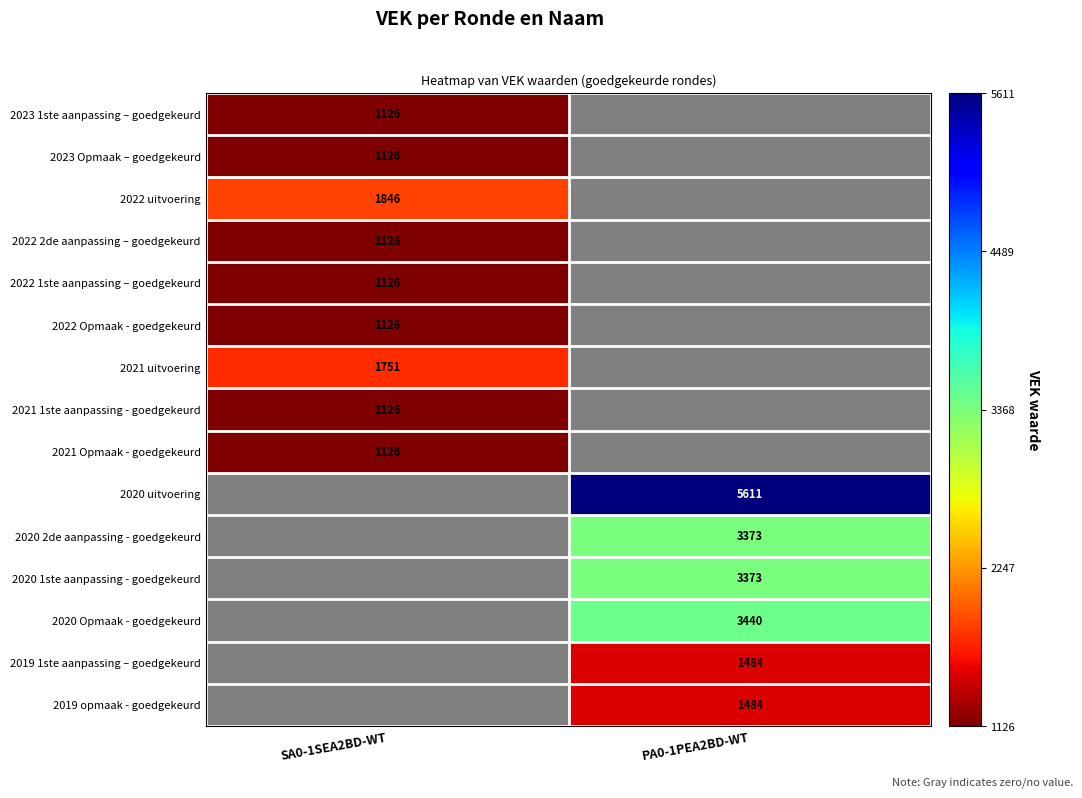

Is it true that 2023 1ste aanpassing – goedgekeurd equals 1633 at SA0-1SEA2BD-WT?

False